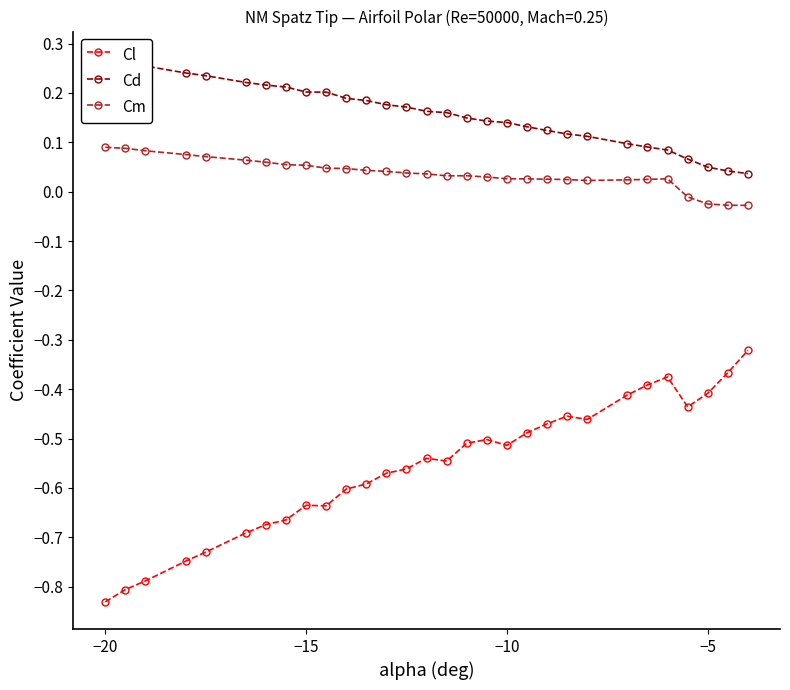

True or false: Cm and Cl cross at least once.

False